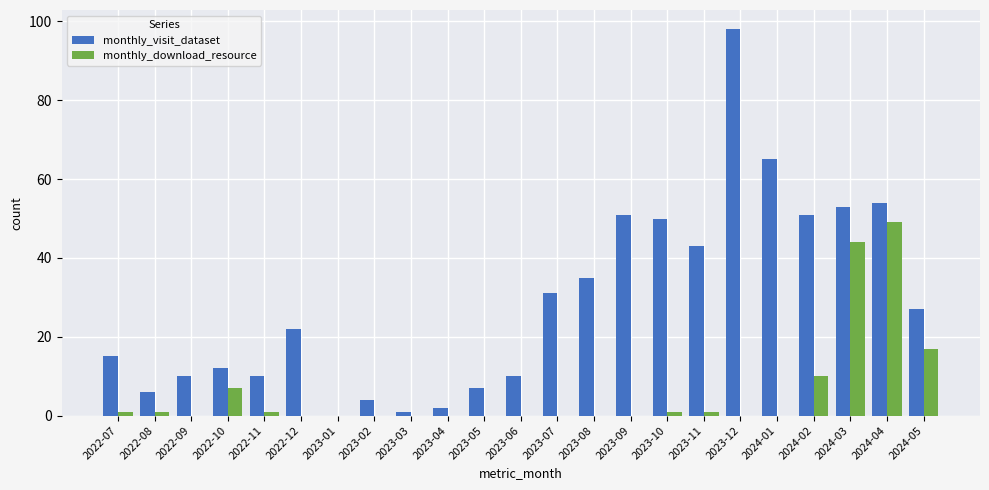

Reading left to right, what are all the values shown in this chart?

monthly_visit_dataset: 15	6	10	12	10	22	0	4	1	2	7	10	31	35	51	50	43	98	65	51	53	54	27
monthly_download_resource: 1	1	0	7	1	0	0	0	0	0	0	0	0	0	0	1	1	0	0	10	44	49	17